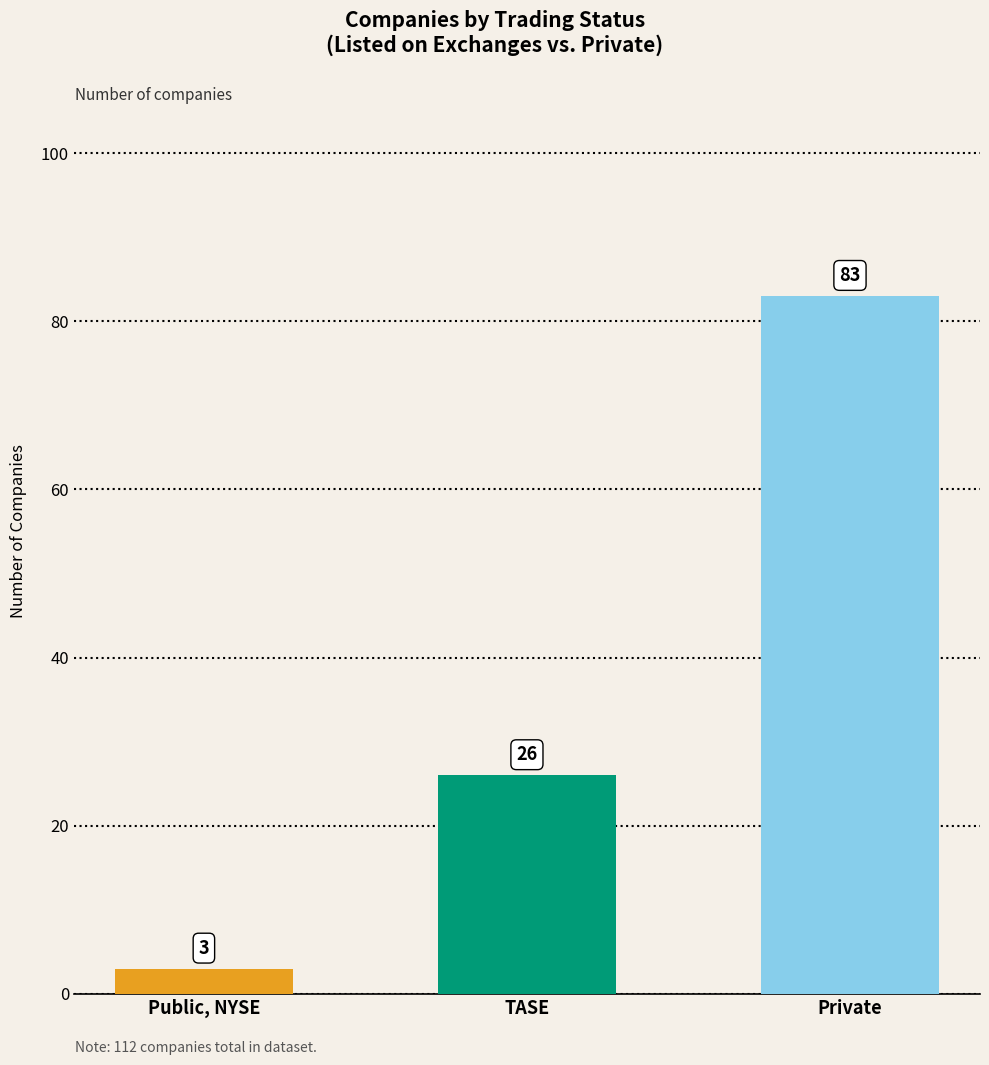

What is the difference between the maximum and minimum values?

80